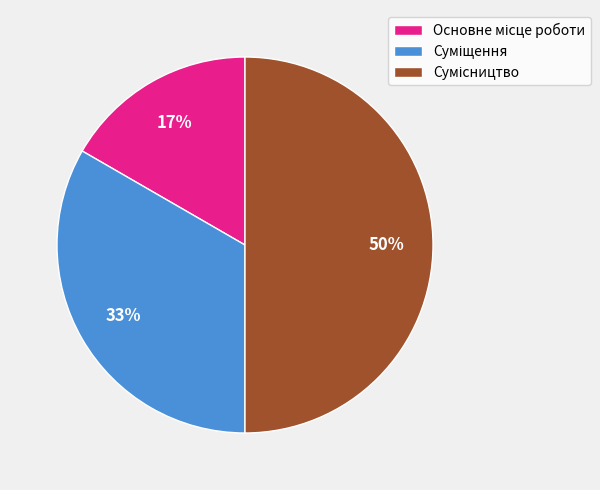

To the nearest percent, what is the difference between the largest and smallest slice percentages?

33%